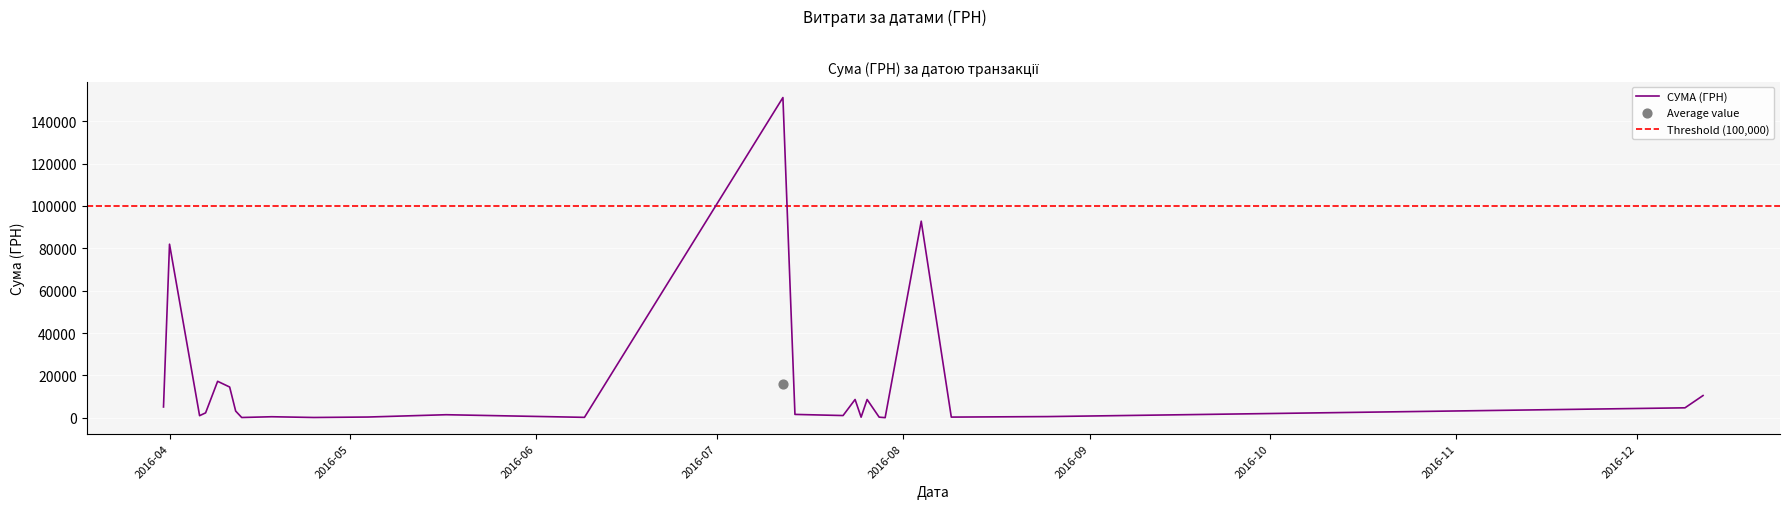

Between 09.04.2016 and 09.06.2016, which is larger?

09.04.2016